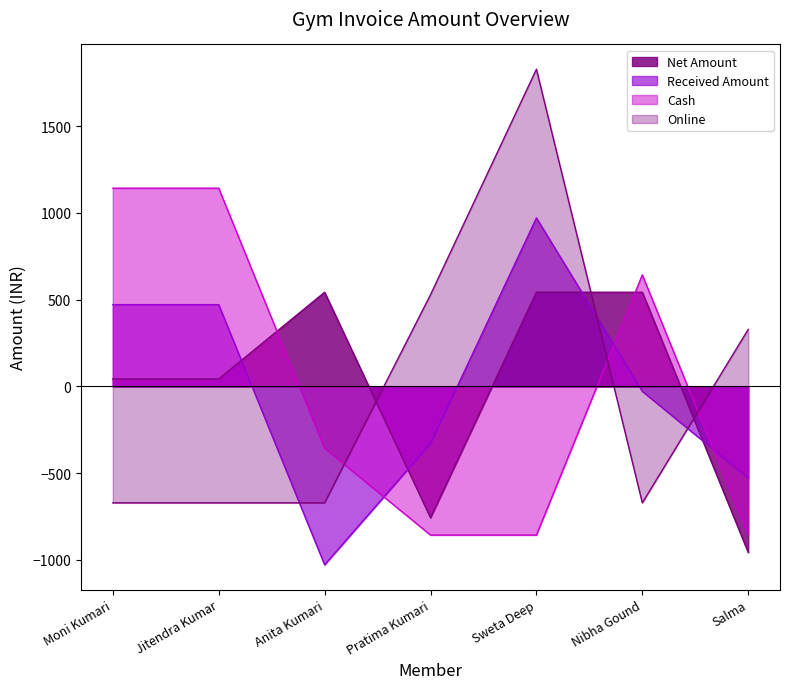

Where do Cash and Online first cross each other?

Anita Kumari and Pratima Kumari